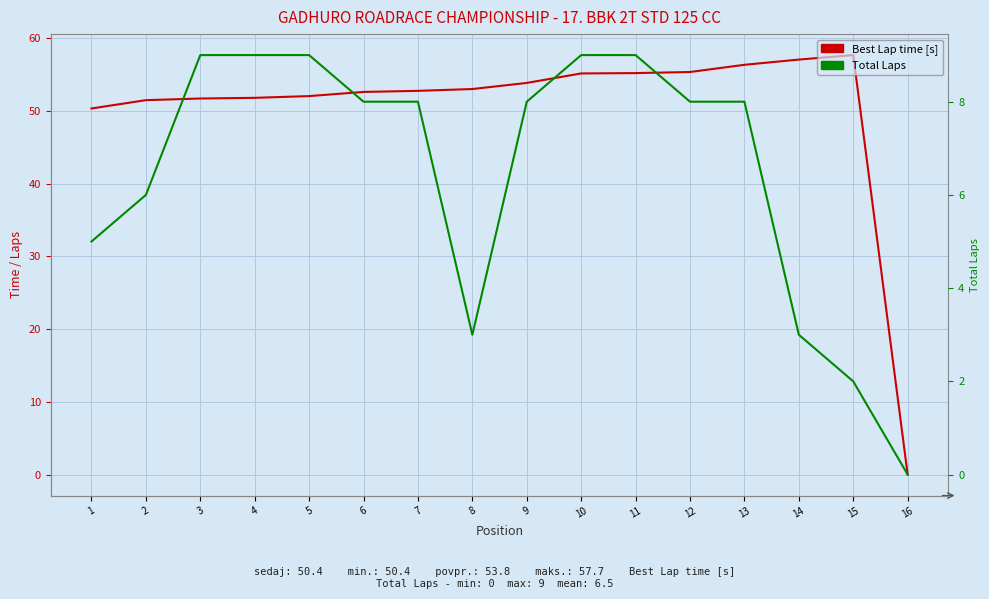

Read the Total Laps value at 10.

9.0